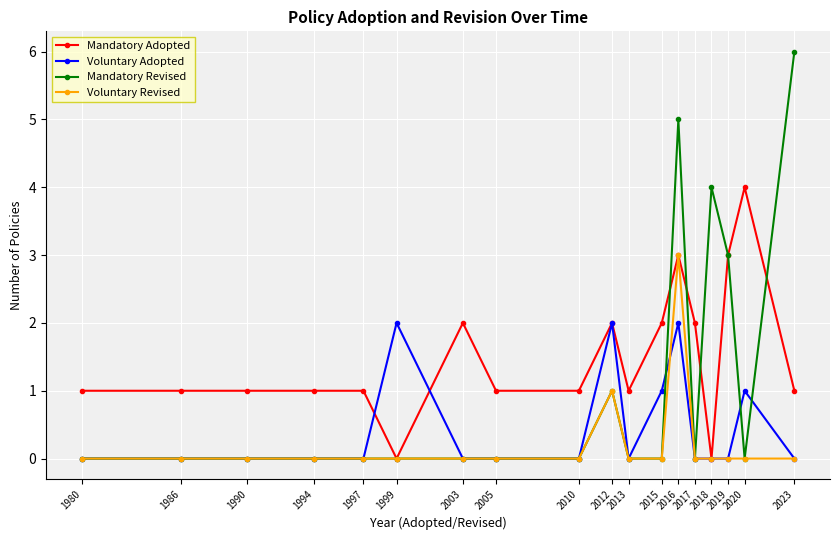

Which series has the largest range (max minus min)?

Mandatory Revised